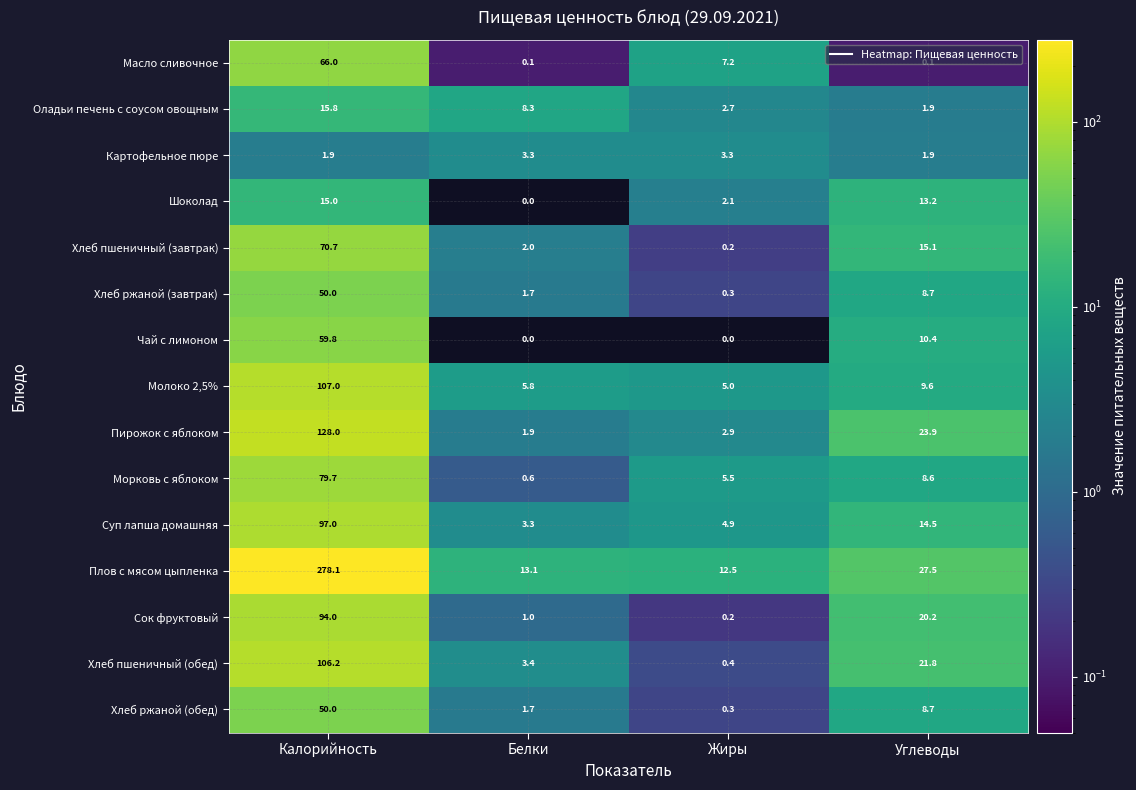

What is the sum of the Плов с мясом цыпленка values at Белки and Углеводы?

40.6